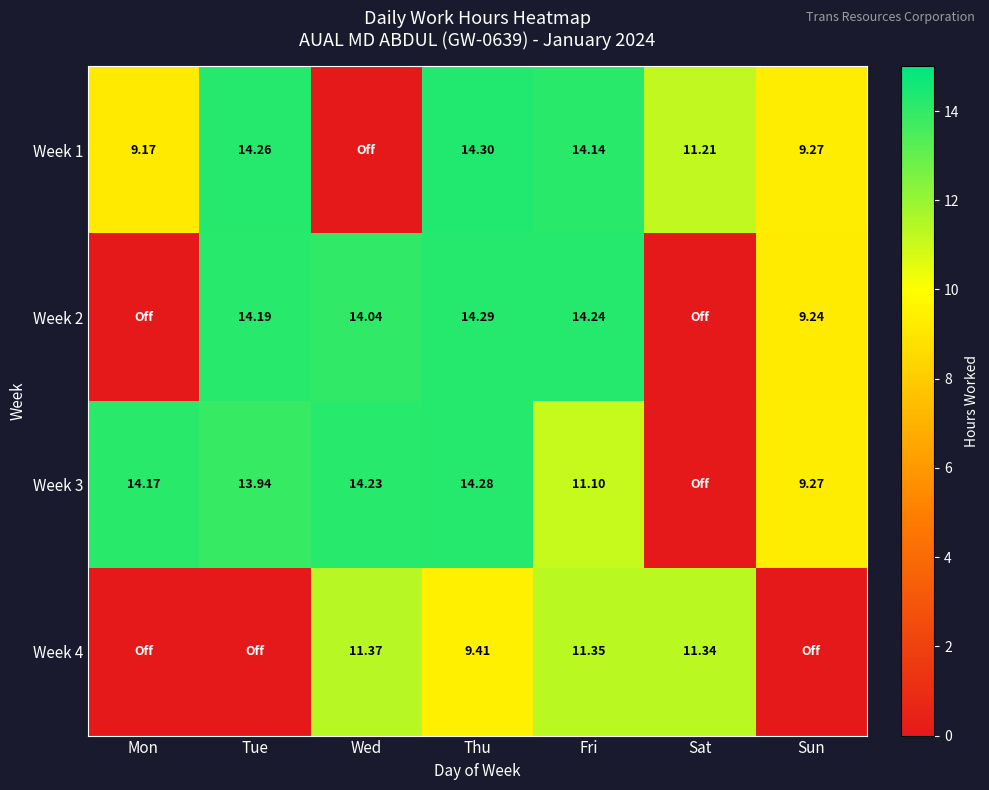

Count the number of categories in the chart.

7